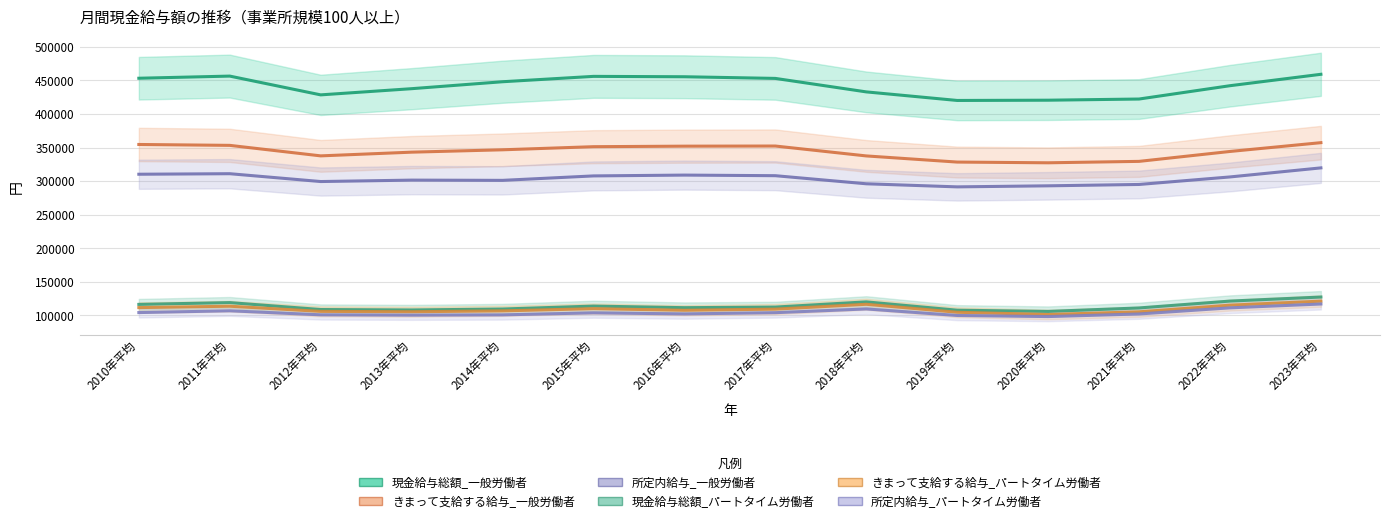

Where is the first local maximum for 所定内給与_パートタイム労働者?

2011年平均